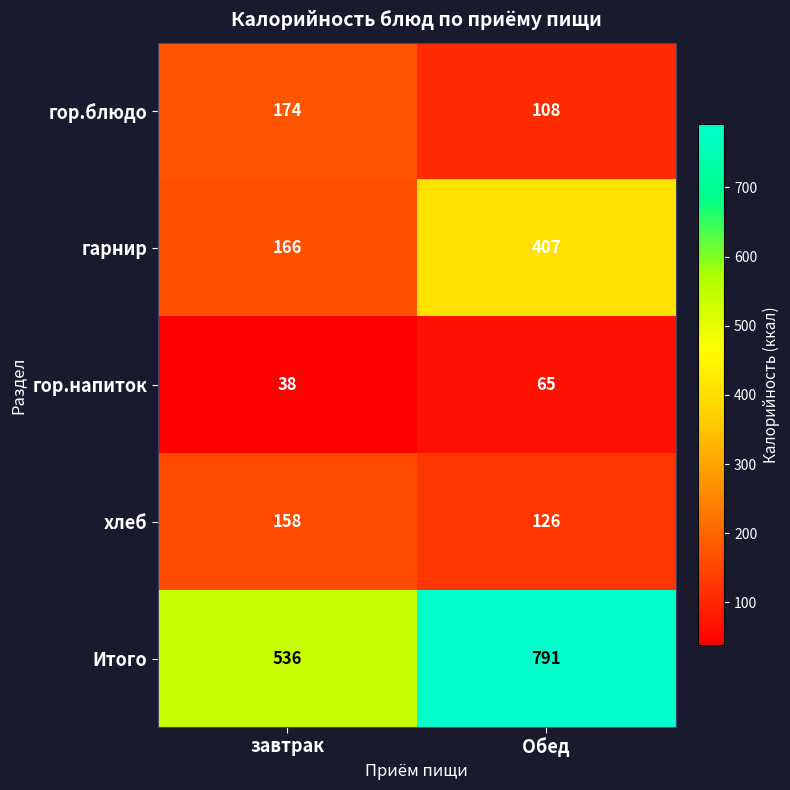

The гор.напиток series shows 65 at Обед. True or false?

True